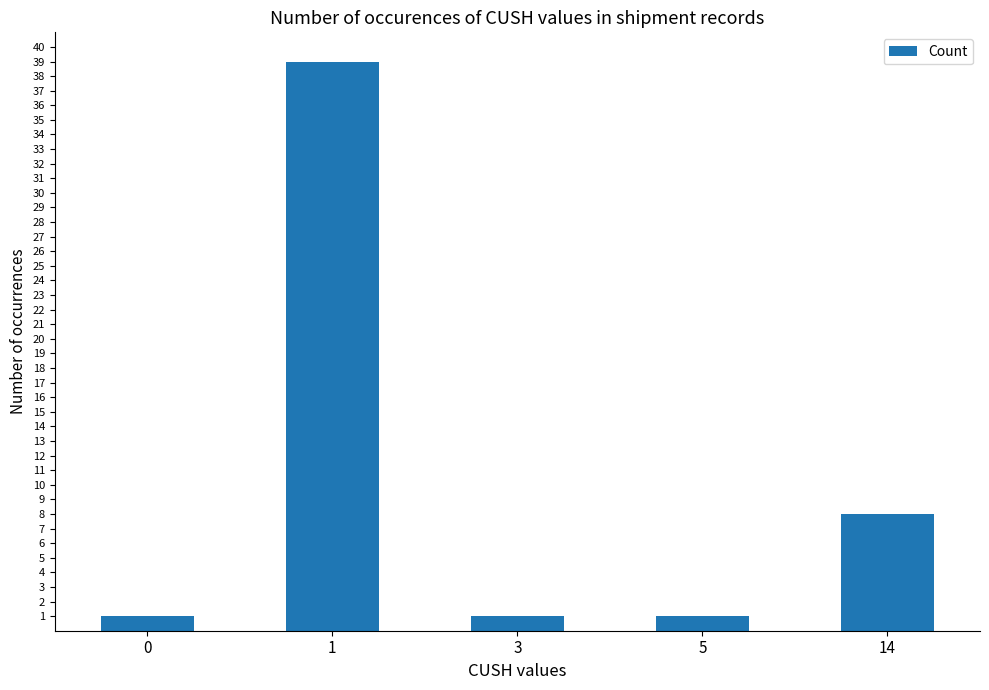

What is the average value?

10